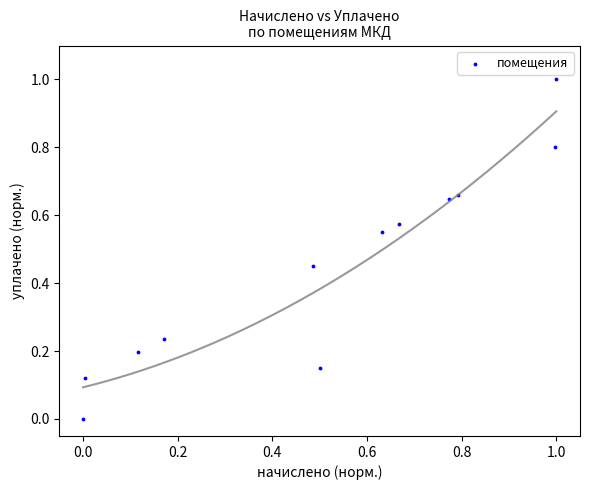

What is the range of X values (max minus min)?

1.0